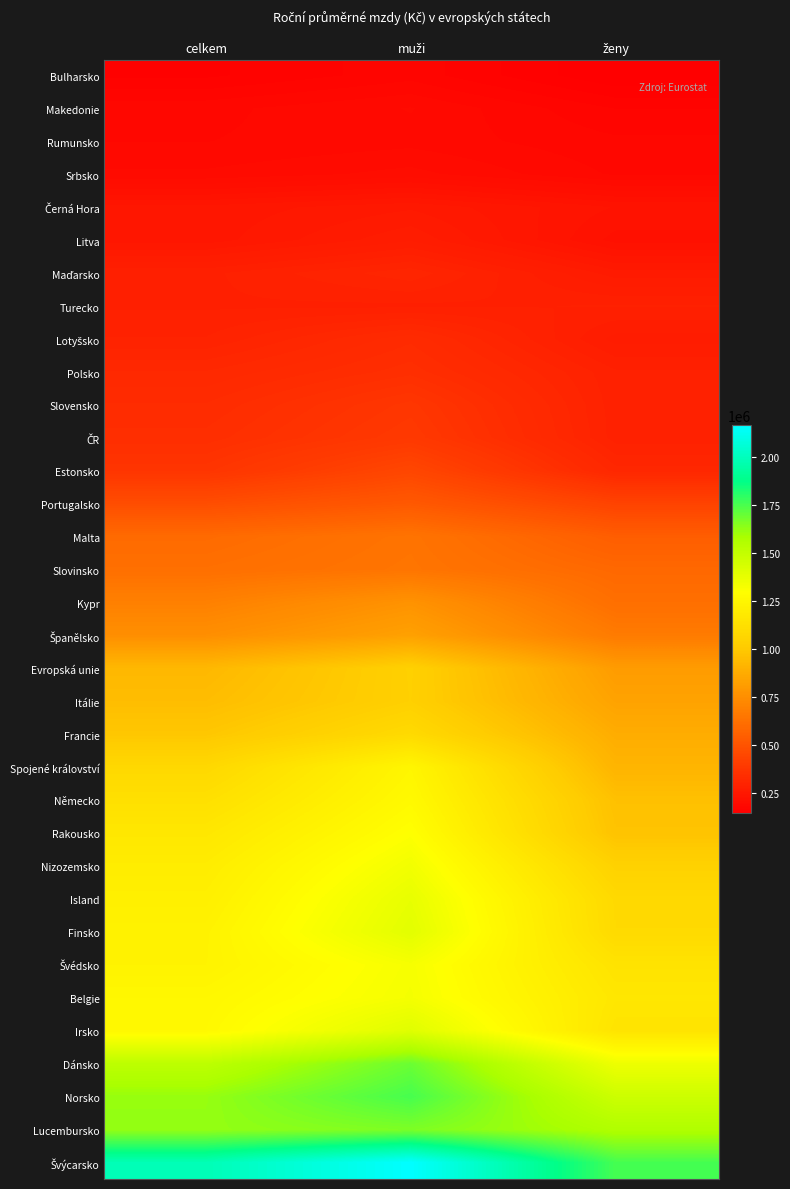

What is the total value across all series at muži?

29615514